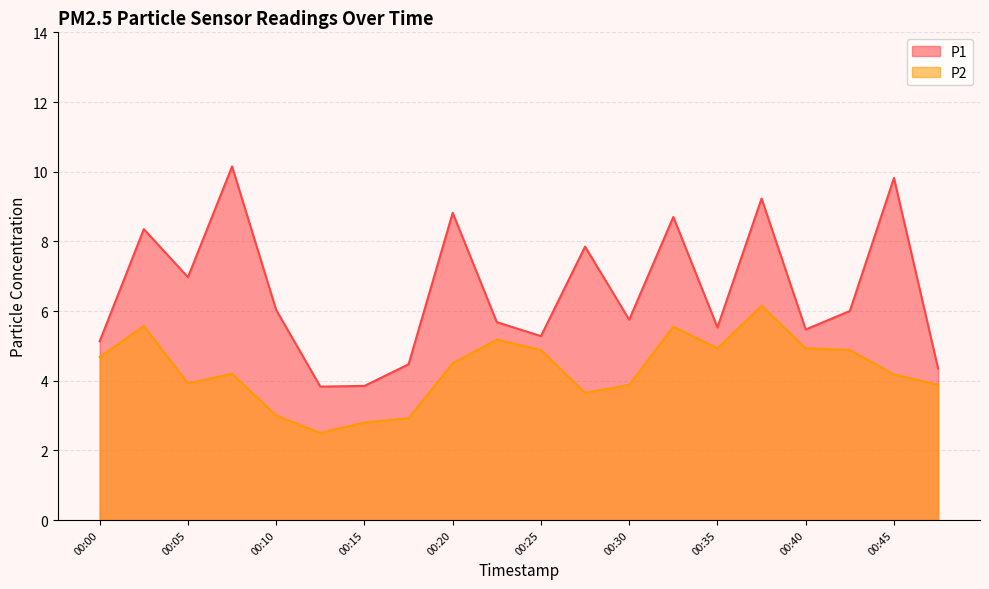

What are all the series names shown in the legend?

P1, P2